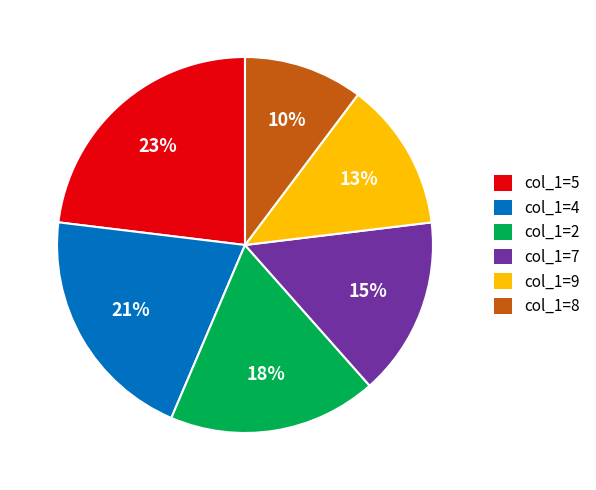

To the nearest percent, what is the average slice percentage?

17%